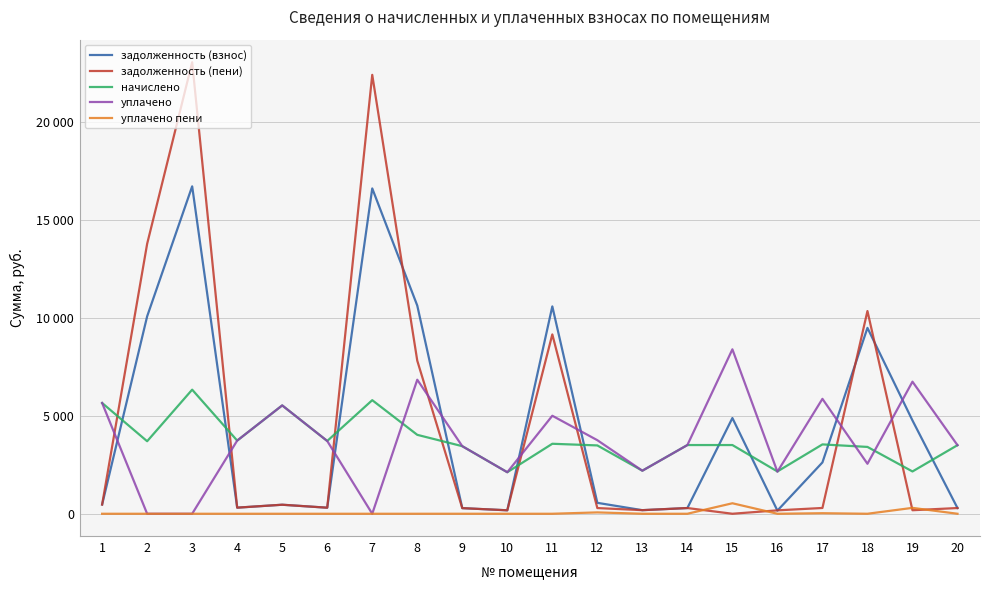

Is this an area chart (filled region under the line)?

No